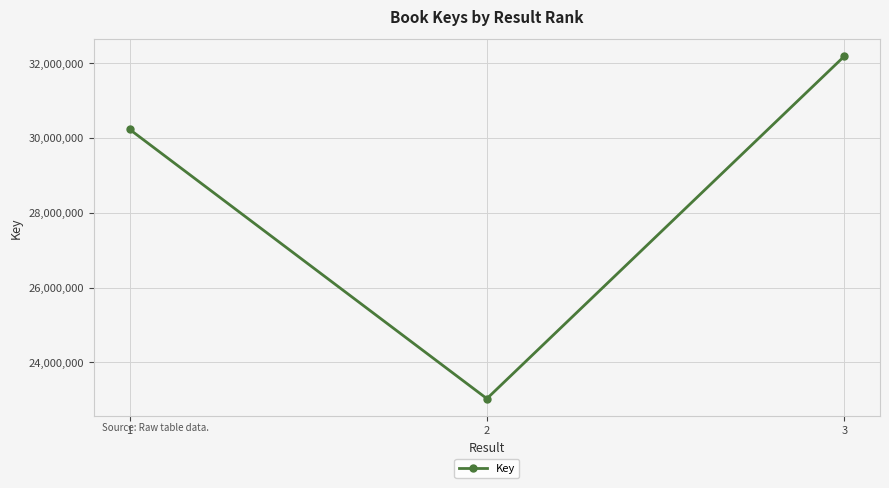

Where is the data nearest to the value 27607045?

1